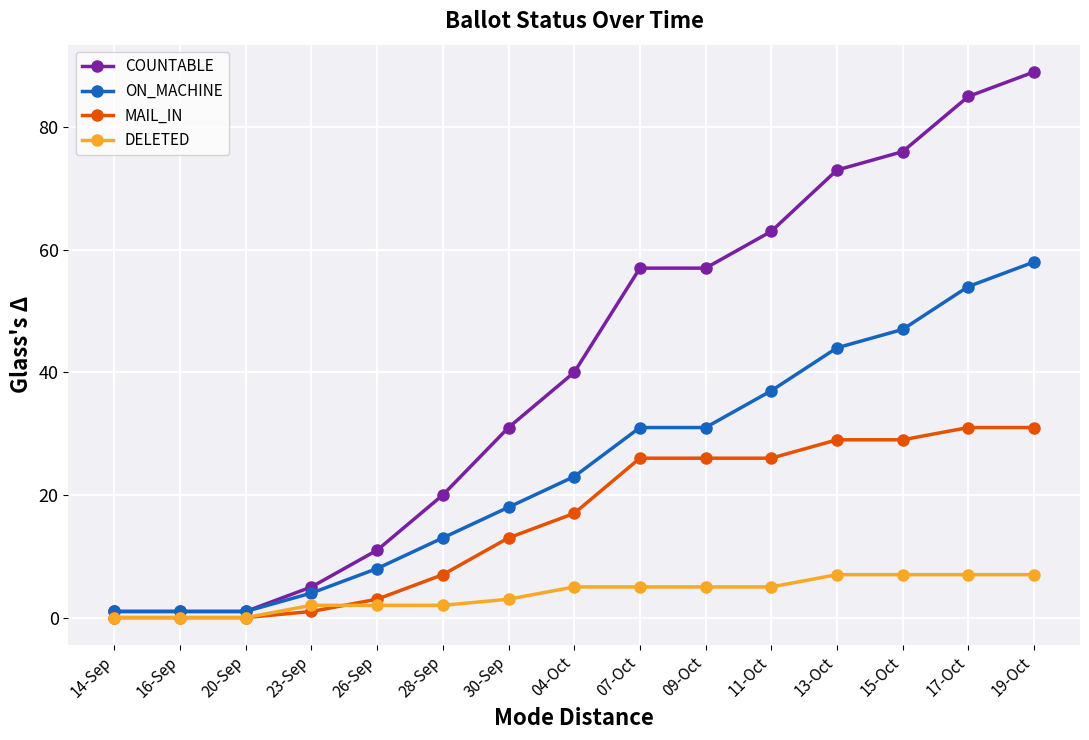

At which label is DELETED closest to 3?

30-Sep